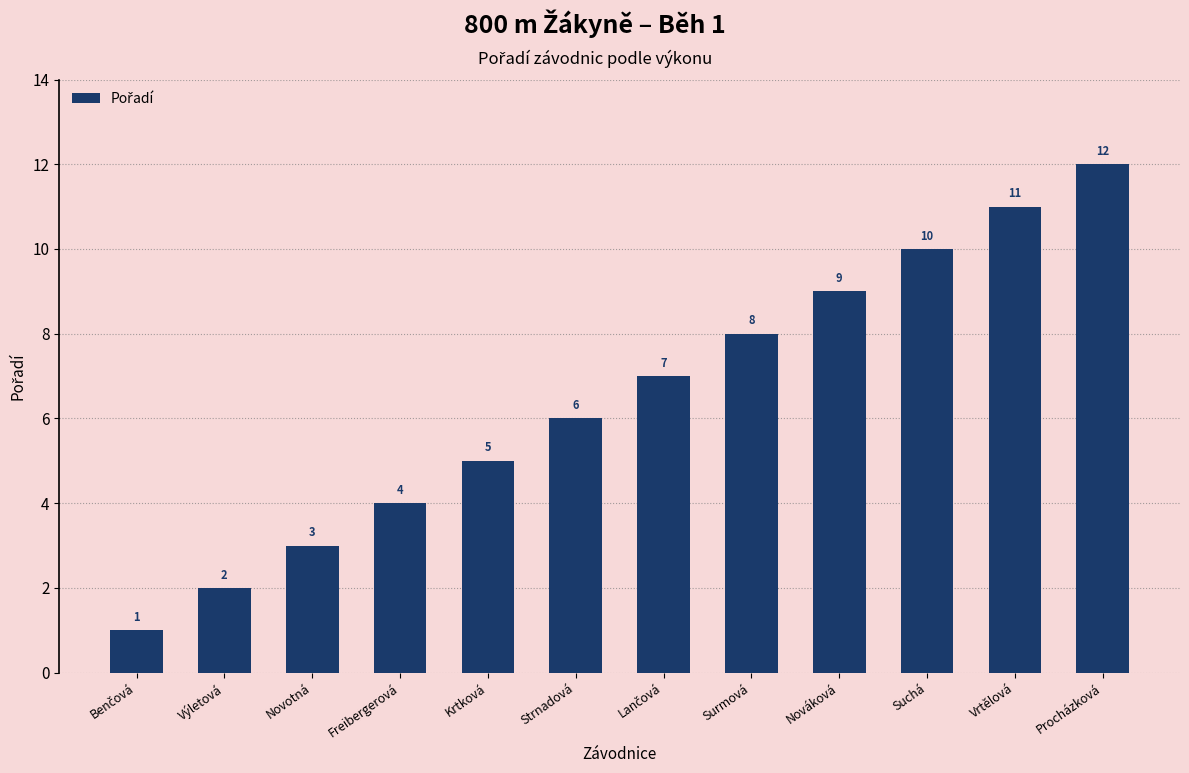

What is the label of the 2nd bar from the right?

Vrtělová